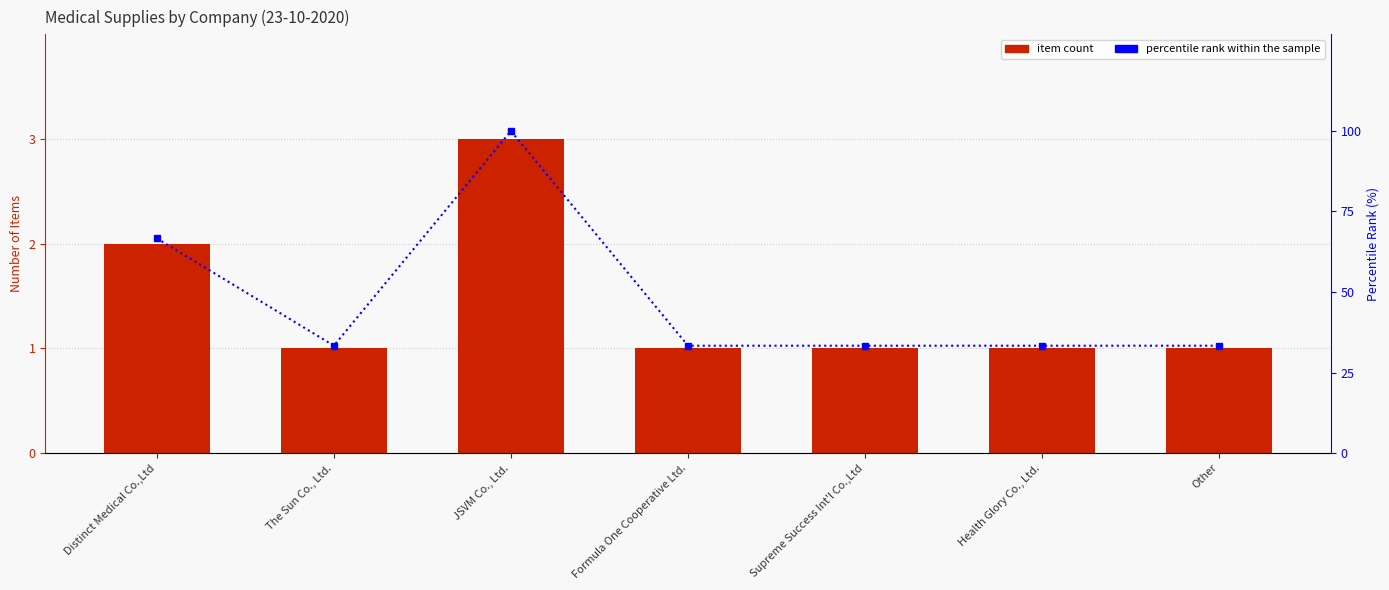

Reading left to right, list all the values displayed in this chart.

Medical Item Count: Distinct Medical Co.,Ltd=2.0	The Sun Co., Ltd.=1.0	JSVM Co., Ltd.=3.0	Formula One Cooperative Ltd.=1.0	Supreme Success Int'l Co.,Ltd=1.0	Health Glory Co., Ltd.=1.0	Other=1.0
percentile rank within the sample: Distinct Medical Co.,Ltd=66.7	The Sun Co., Ltd.=33.3	JSVM Co., Ltd.=100.0	Formula One Cooperative Ltd.=33.3	Supreme Success Int'l Co.,Ltd=33.3	Health Glory Co., Ltd.=33.3	Other=33.3